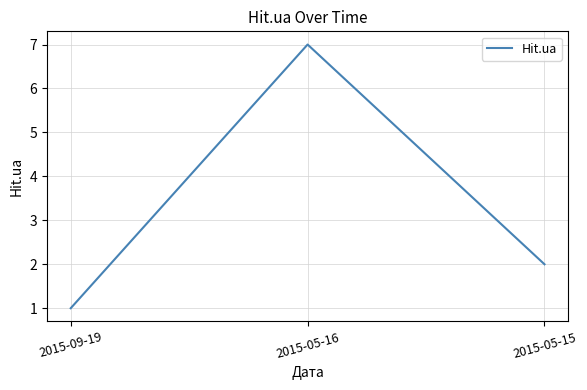

Is it true that the value at 2015-05-16 is 2?

False